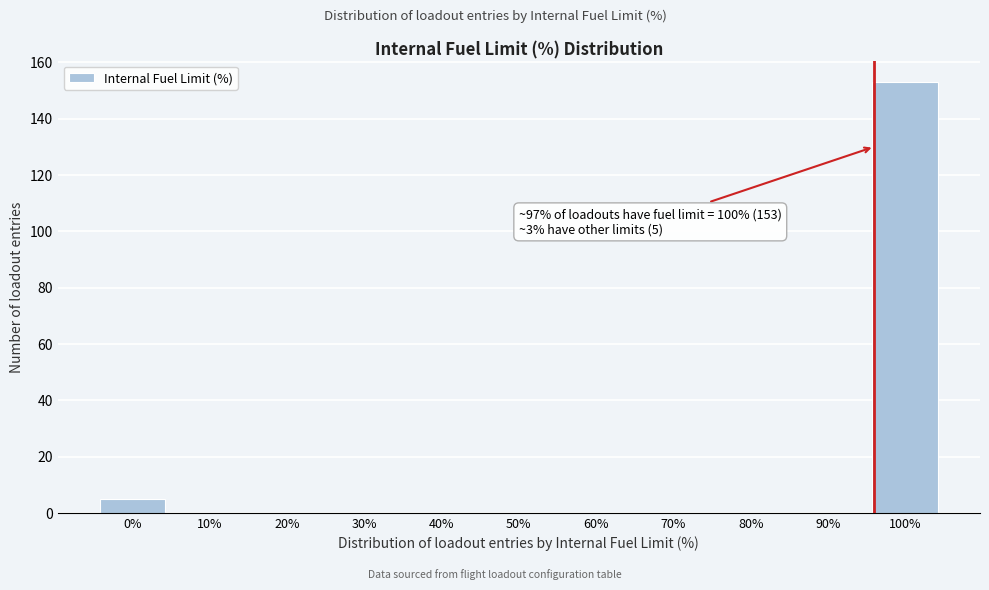

Over which range of the x-axis is the bar tallest?

95 to 105